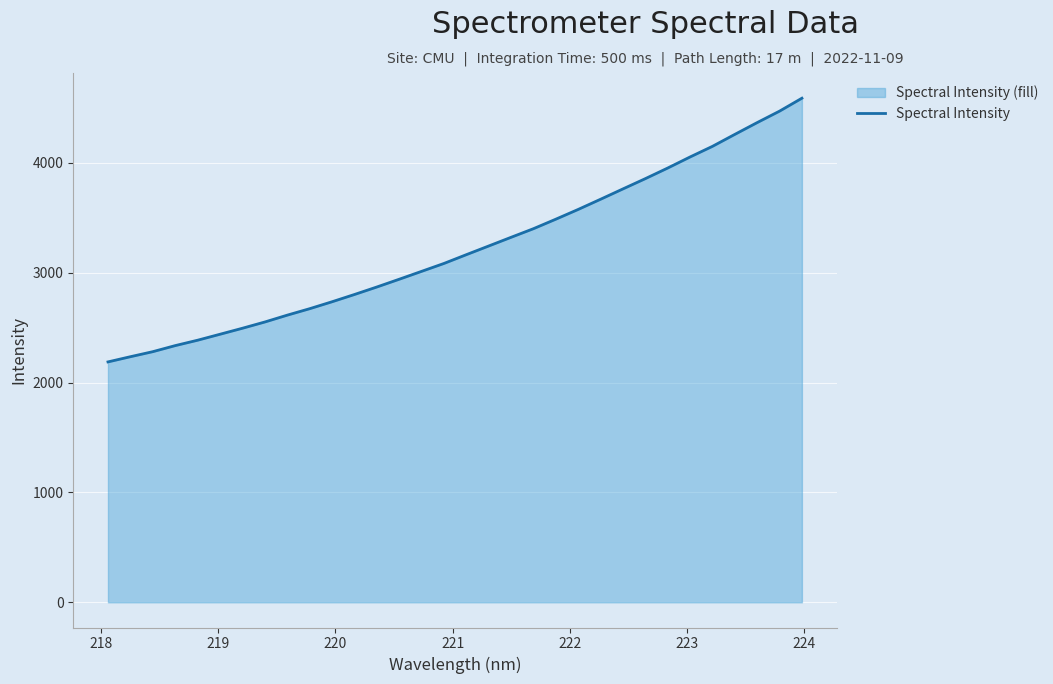

What is the difference between the maximum and minimum values?

2400.9